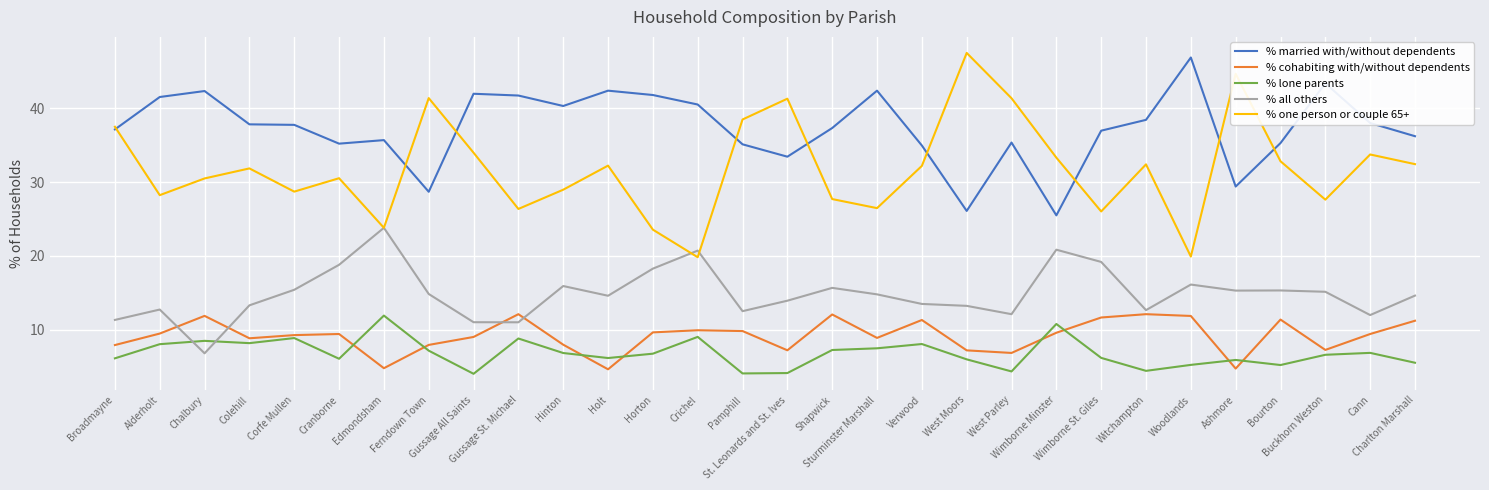

True or false: % one person or couple 65+ and % lone parents intersect in this chart.

False